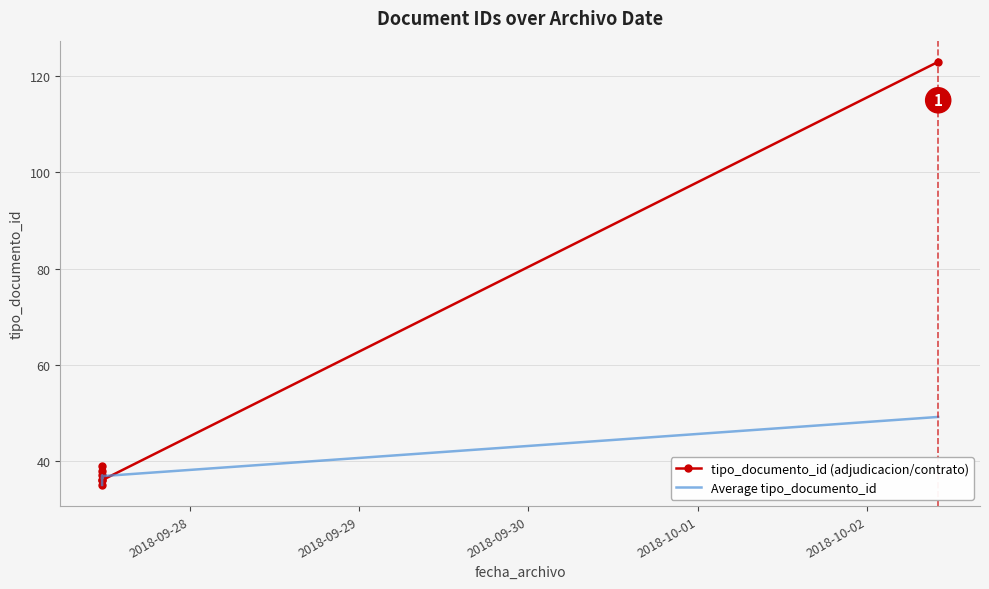

Reading left to right, what are all the values shown in this chart?

tipo_documento_id (adjudicacion/contrato): 35.0	38.0	36.0	39.0	37.0	36.0	123.0
Average tipo_documento_id: 35.0	36.5	36.3	37.0	37.0	36.8	49.1